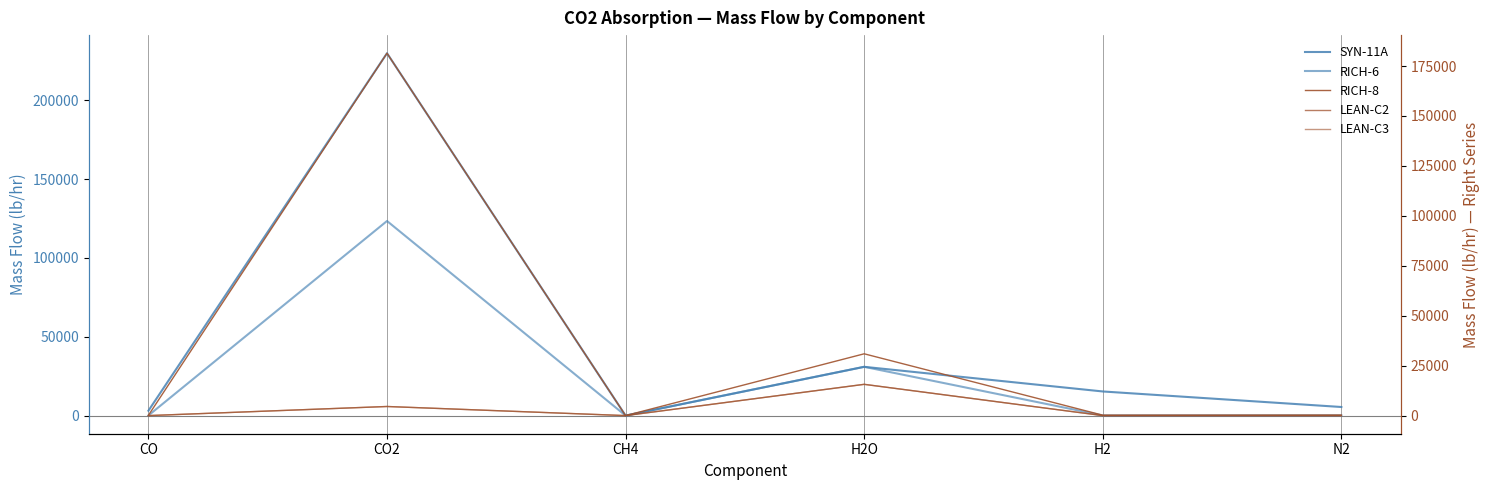

The RICH-6 series shows 80.4 at CO. True or false?

True